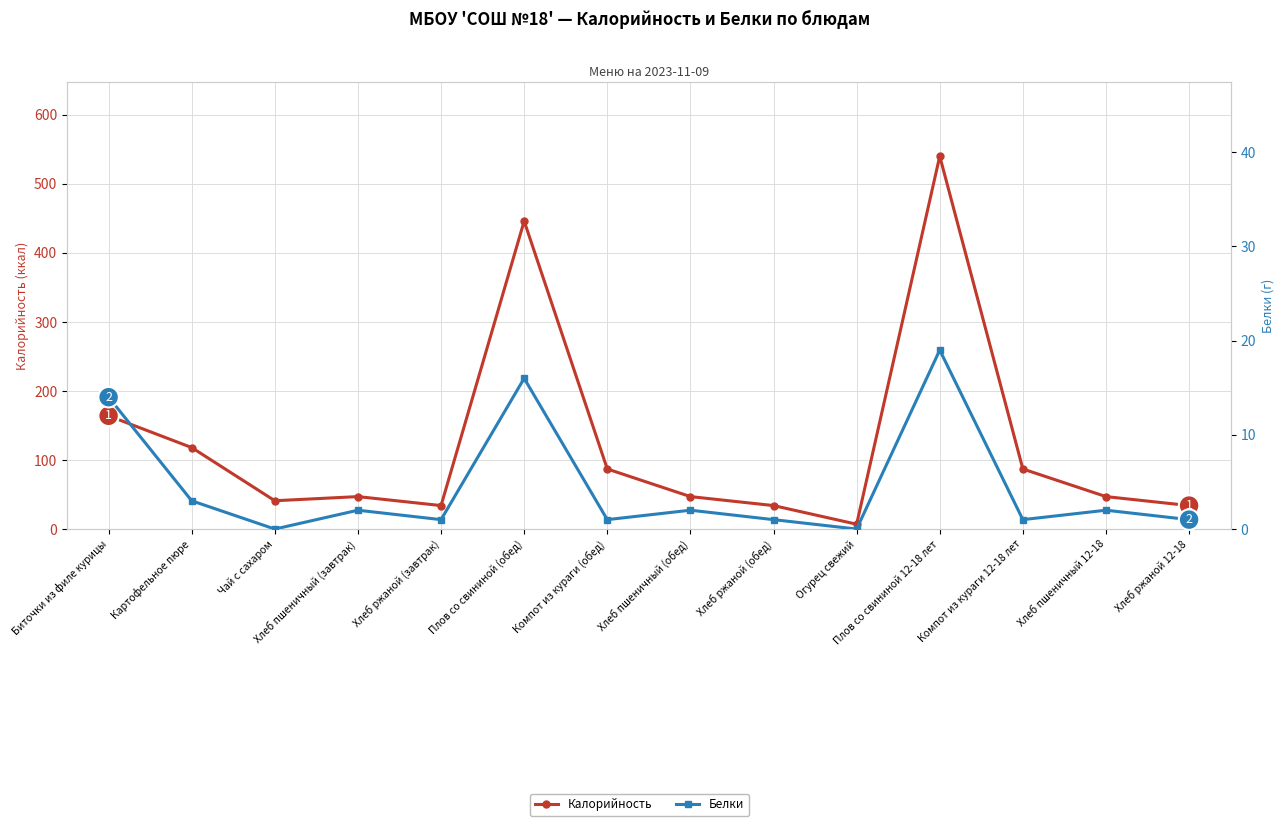

The value of Калорийность at Хлеб пшеничный 12-18 is 28. True or false?

False